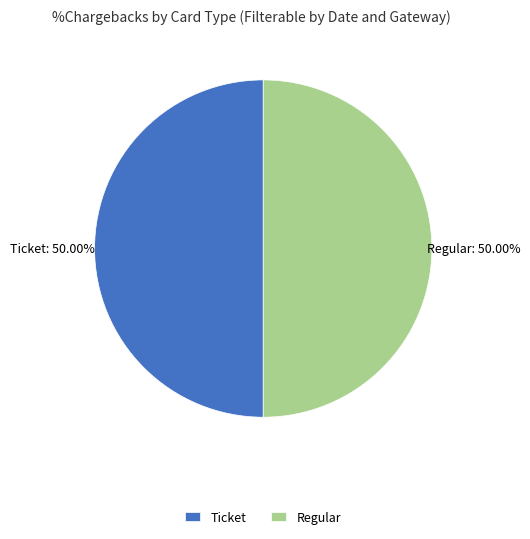

To the nearest percent, what is the difference between the largest and smallest slice percentages?

0%